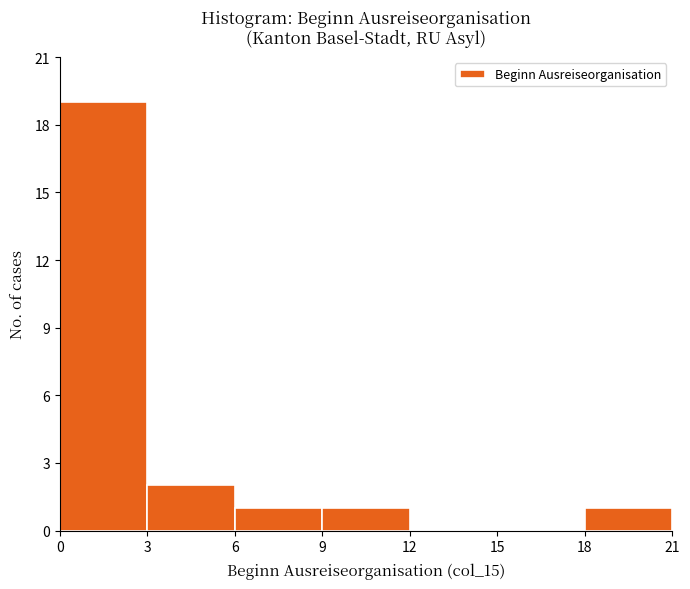

What is the height of the bar covering 18 to 21 on the x-axis? The values are not printed on the chart, so give them approximately, as read against the axis.

1